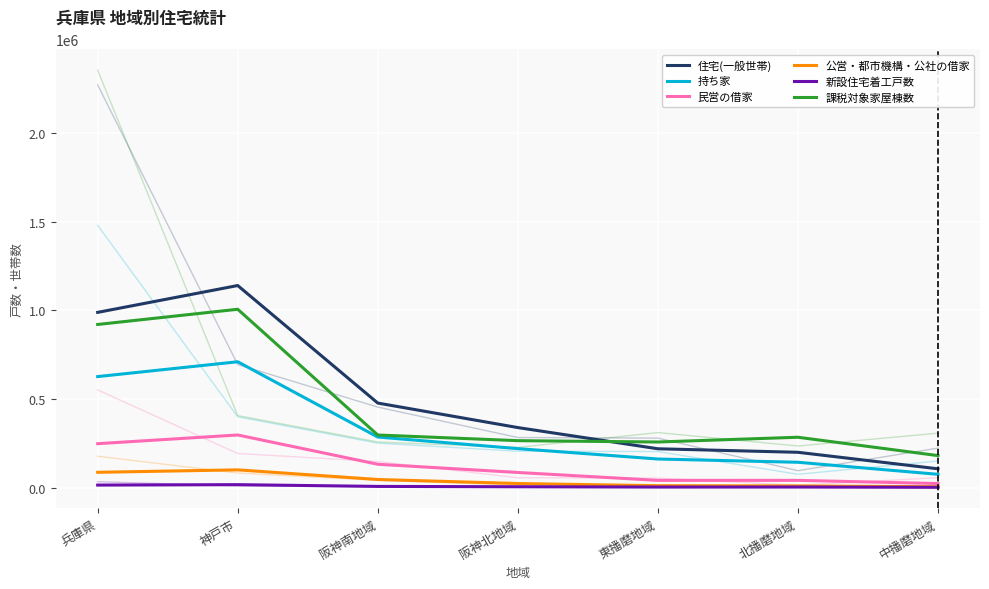

How many series are shown in this chart?

6